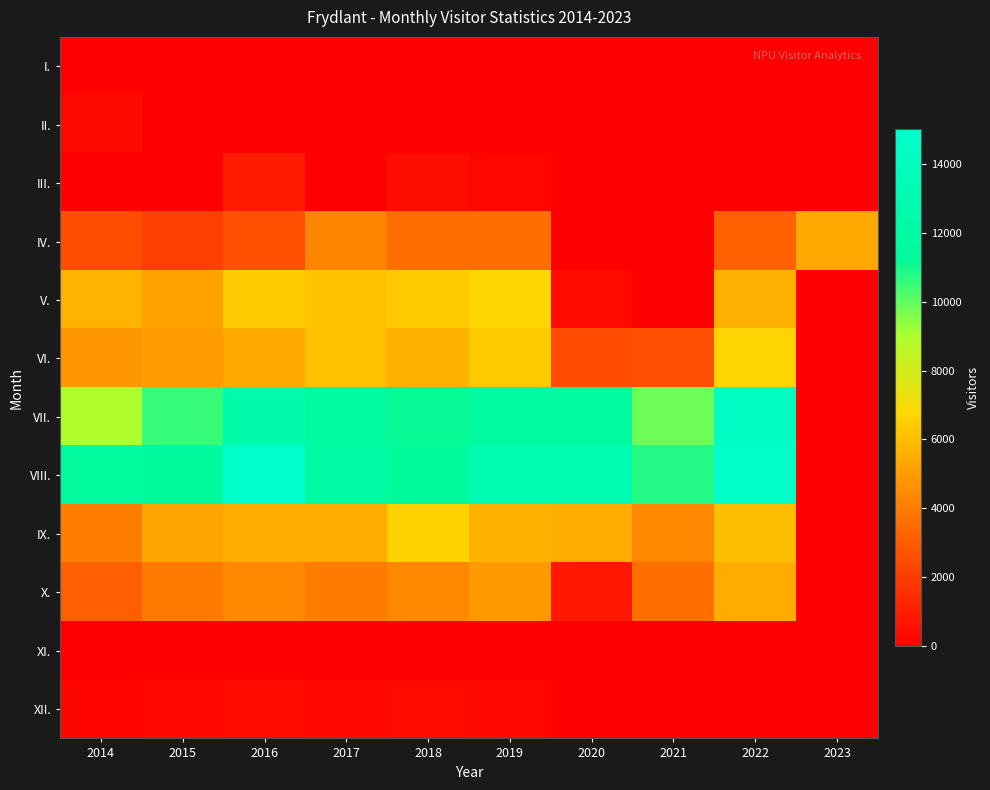

At how many categories does at least one series exceed 8910?

9